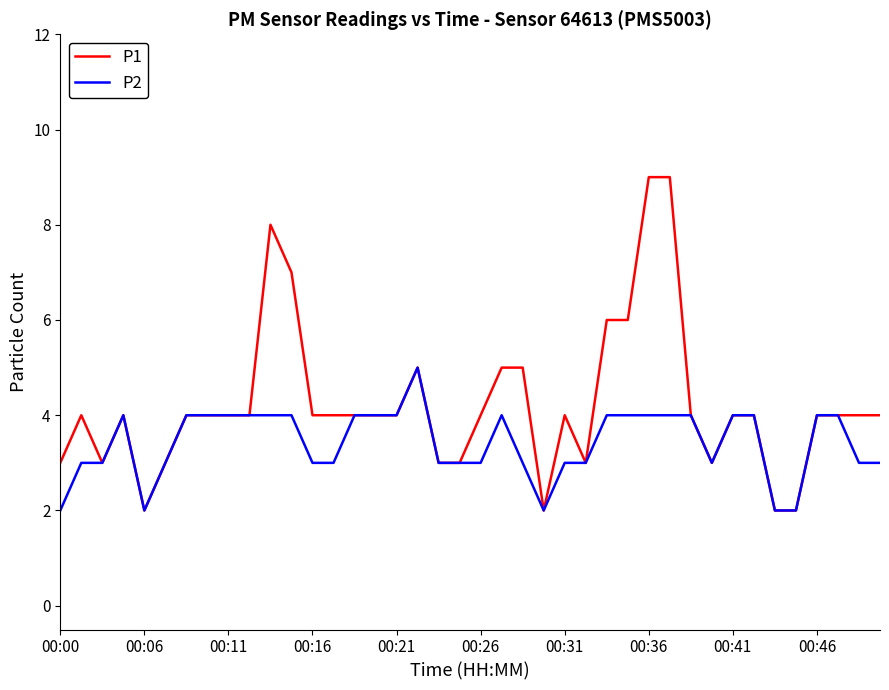

List the series in order of their overall mean, lowest first.

P2, P1